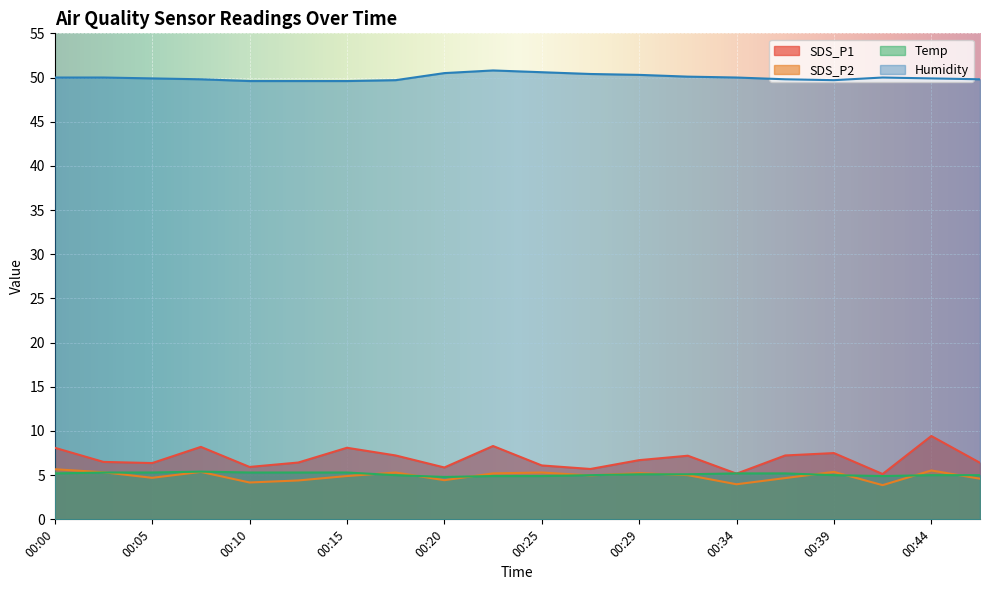

What value does the Temp series have at 00:32?

5.1